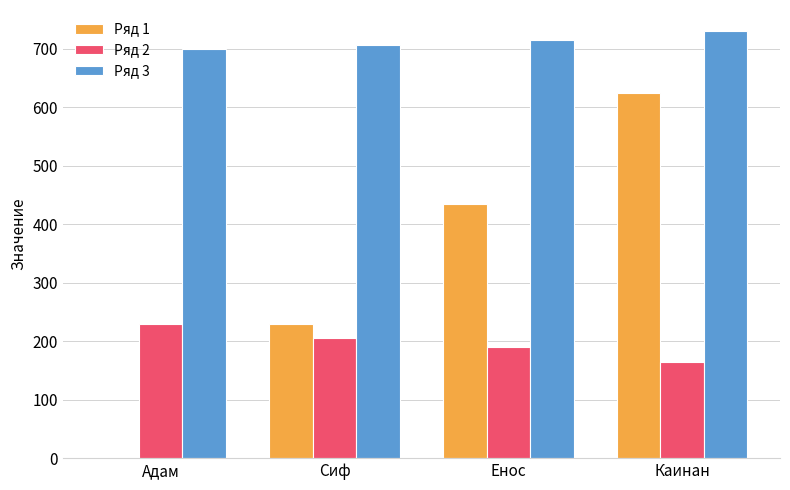

Is it true that Ряд 3 equals 730 at Каинан?

True